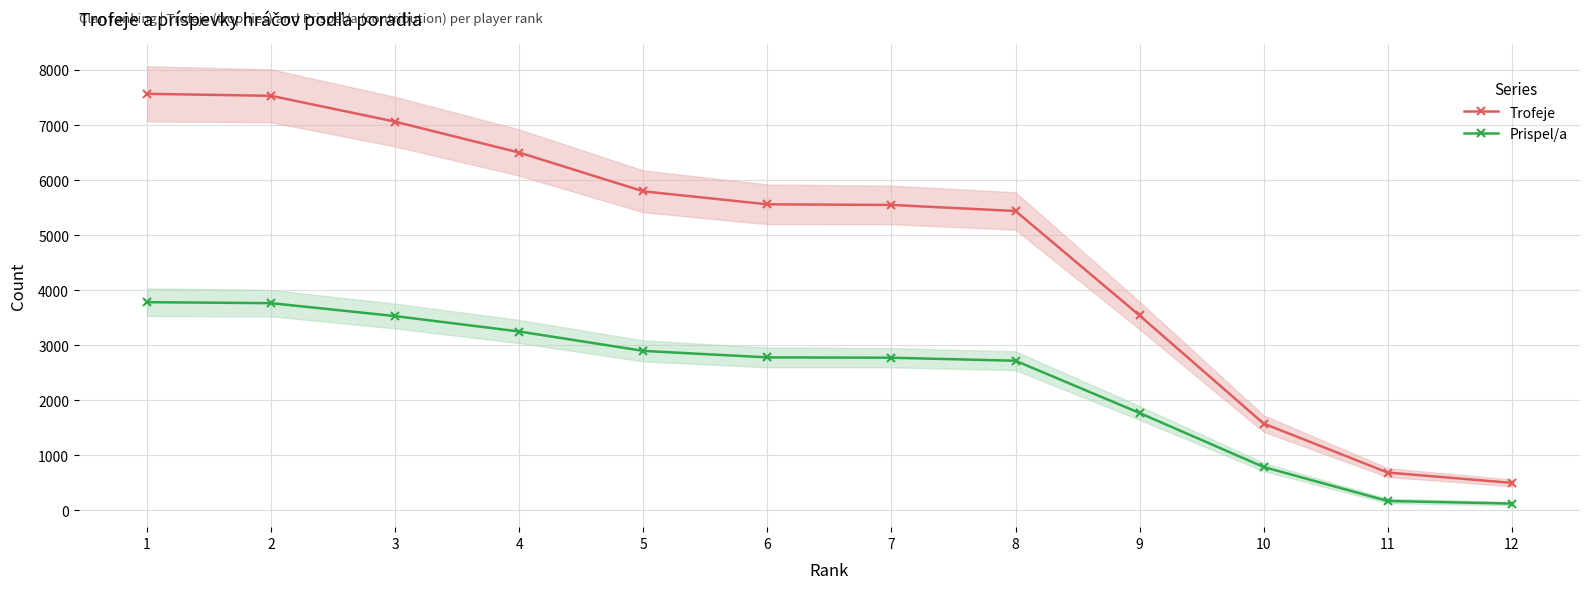

What is the value of the Trofeje point at the 4th from the left?

6500